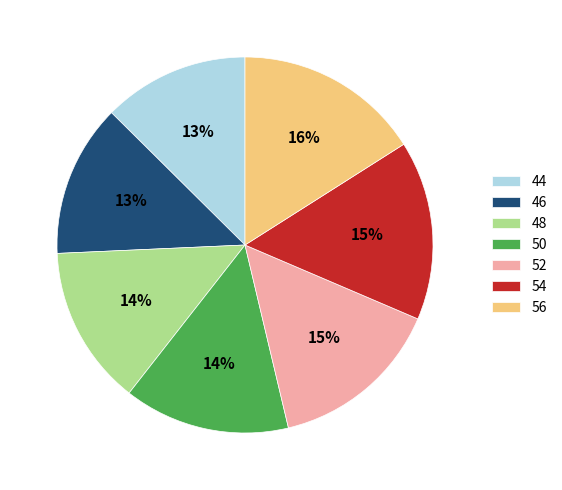

Is there any slice that represents more than half of the pie?

No